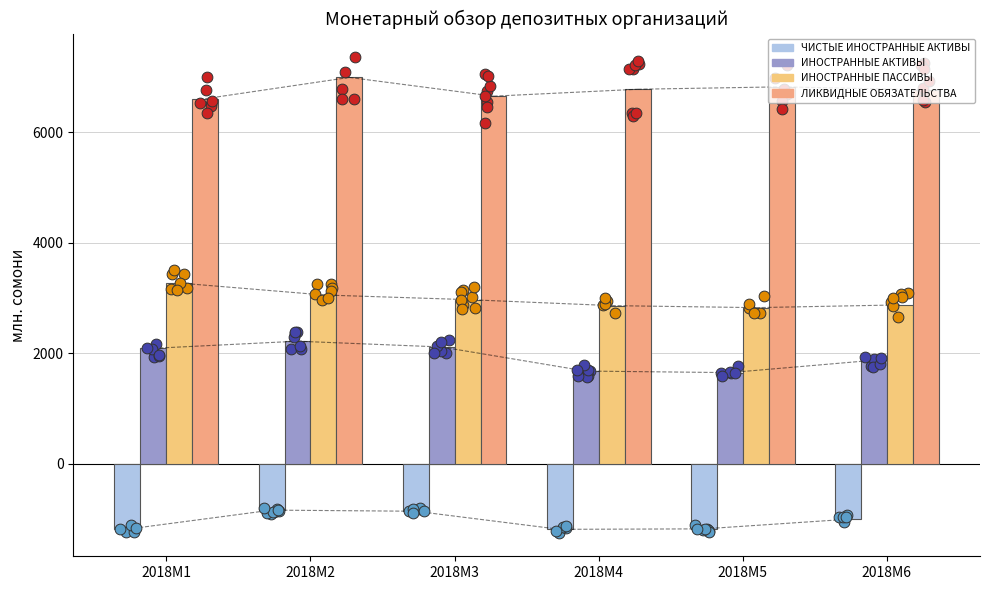

Which series has the widest spread of Y values?

ИНОСТРАННЫЕ АКТИВЫ